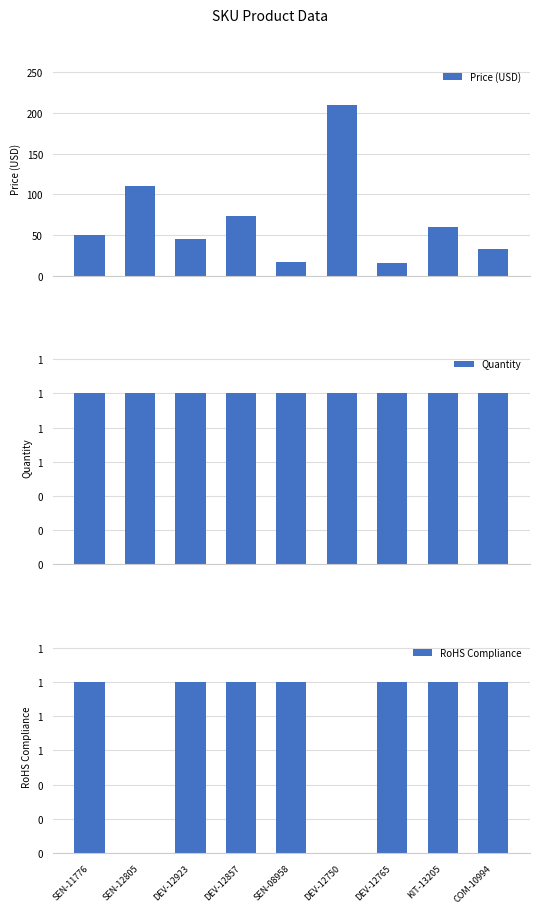

Which series has the largest total across all categories?

Price (USD)